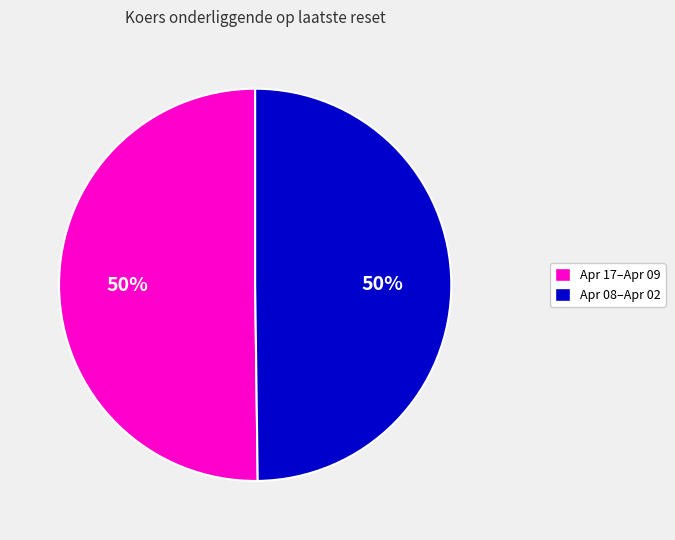

Count the number of slices in the pie.

2